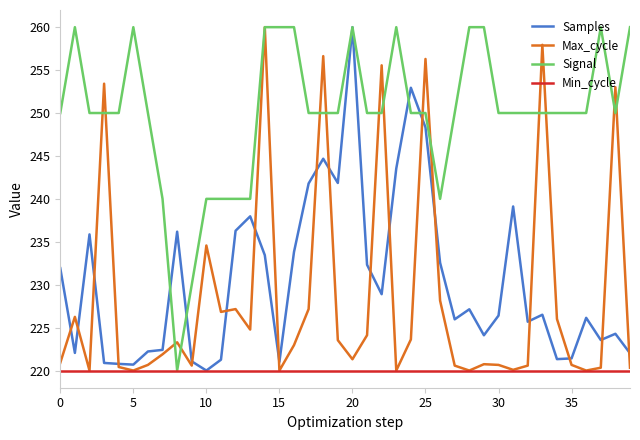

What is the maximum value for Max_cycle?

260.0